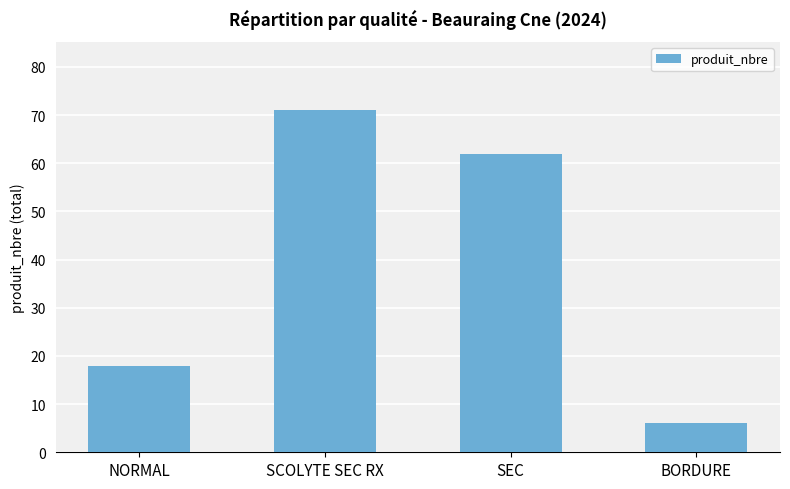

What position from the right is BORDURE?

1